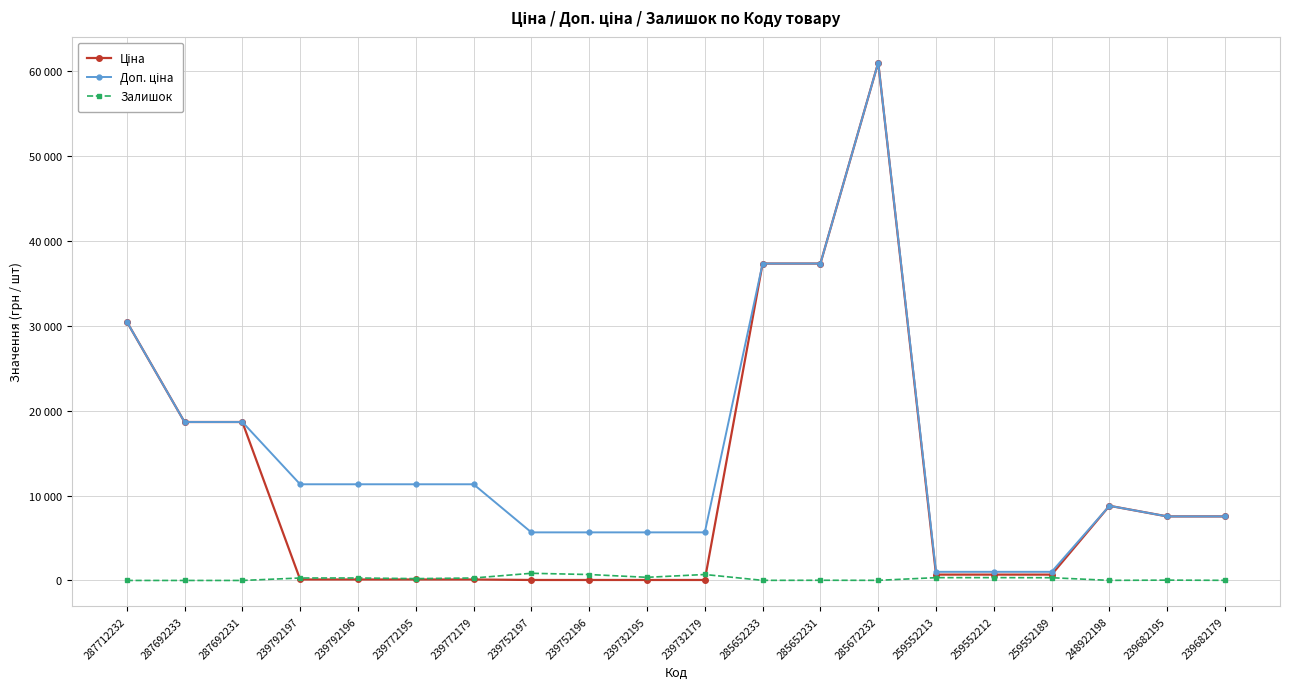

True or false: Доп. ціна has a value of 9205.2 at 239752196.

False